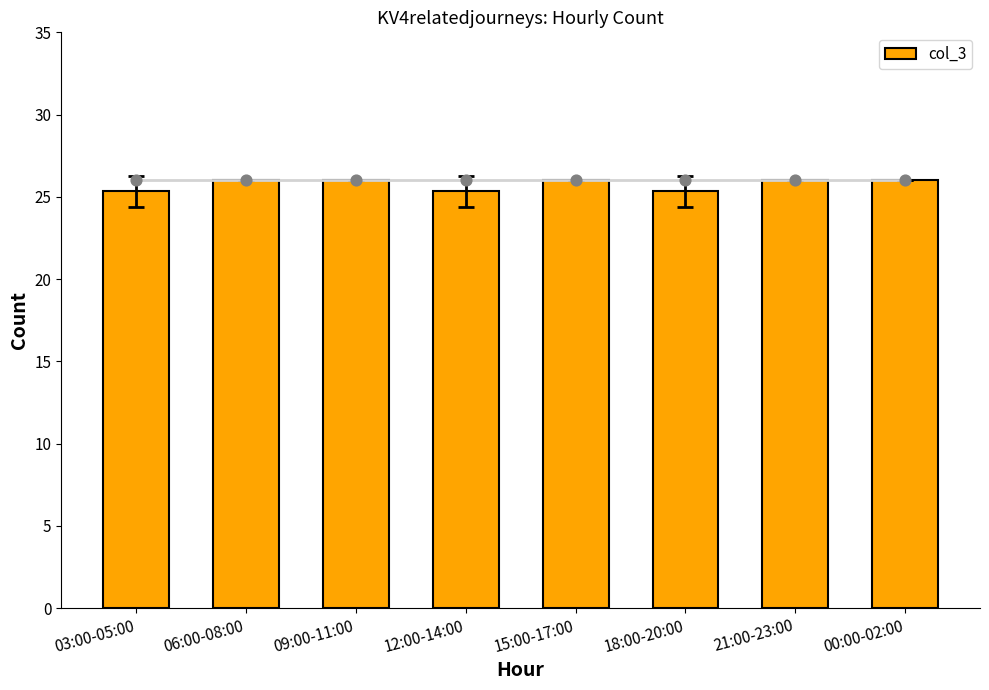

Which has a higher value, 12:00-14:00 or 18:00-20:00?

12:00-14:00